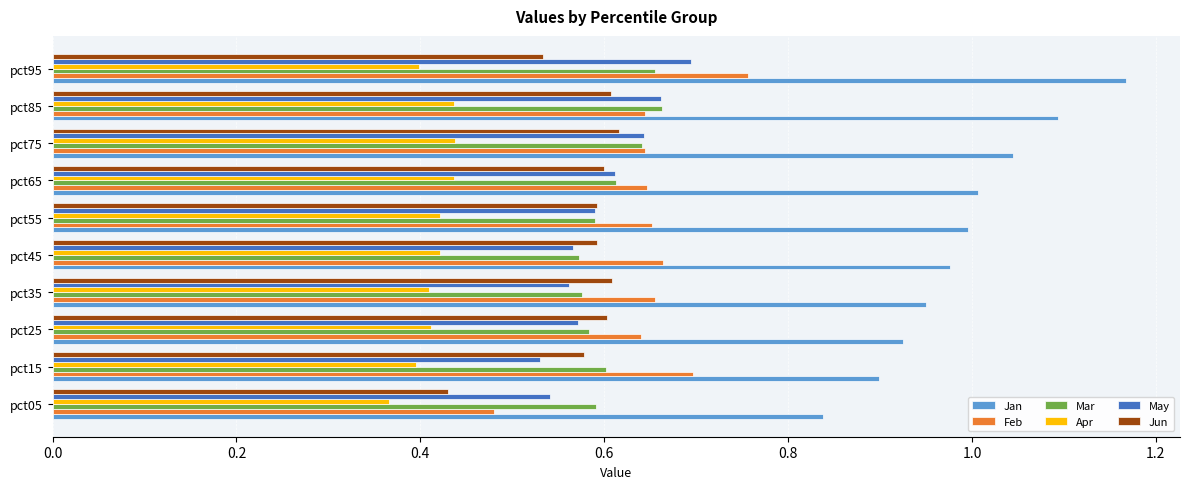

Is the value of May at pct15 greater than the value of Feb at pct45?

No